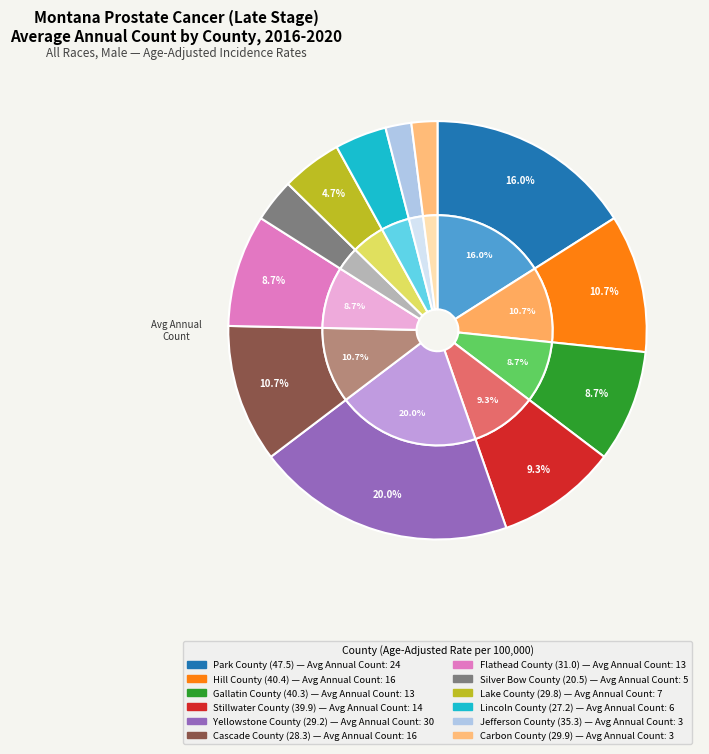

What is the change in value from Hill County (40.4) to Stillwater County (39.9)?

-2